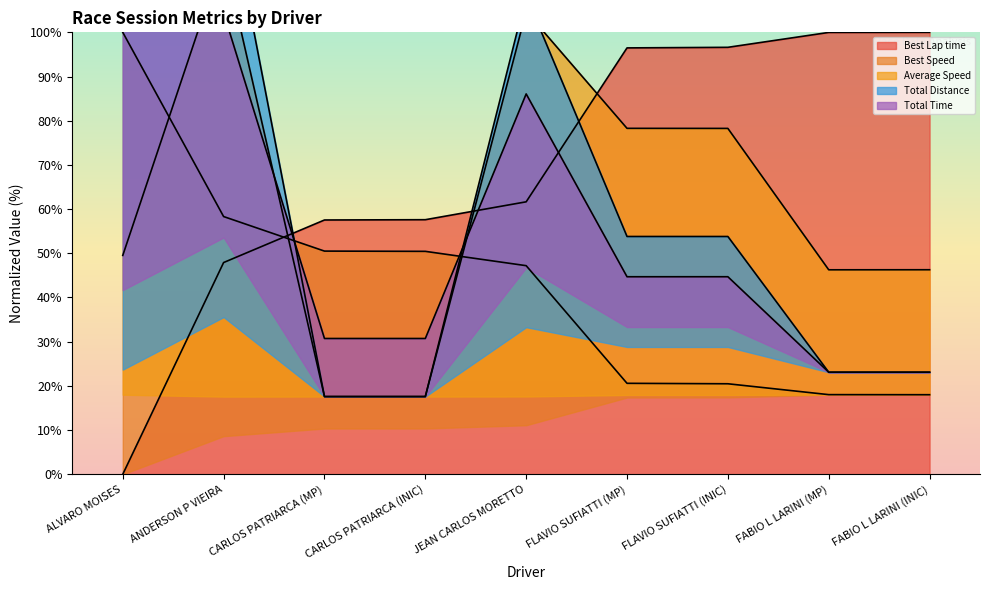

Which category has the highest value in the Total Distance series?

ANDERSON P VIEIRA